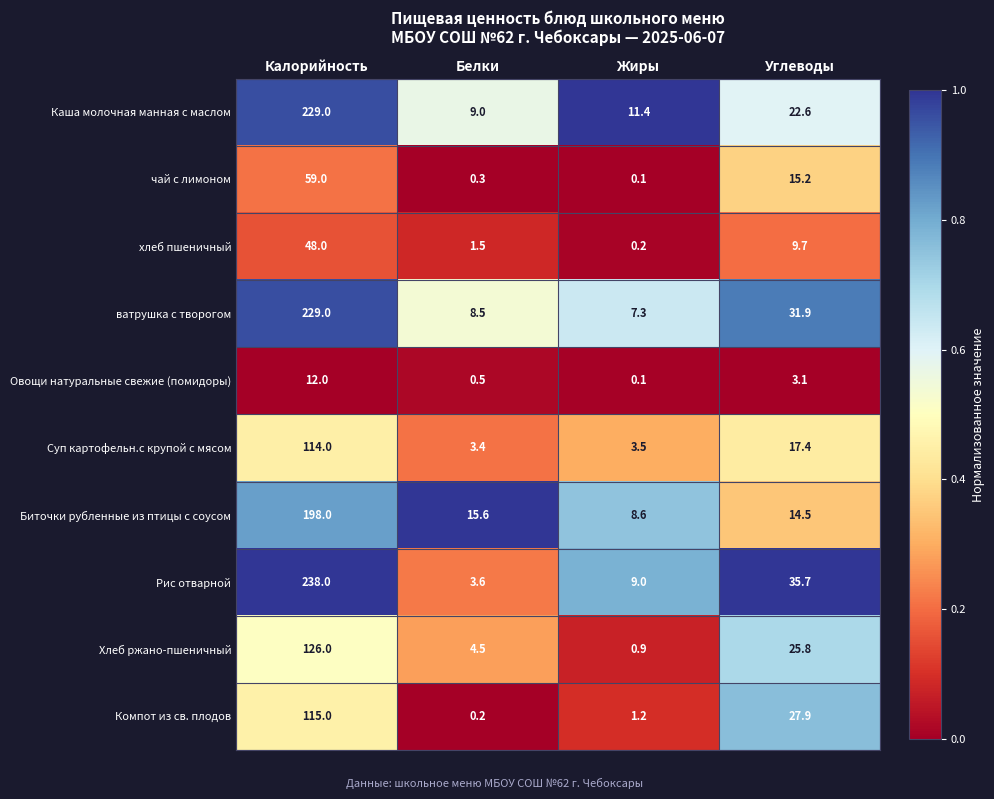

Which series has the largest range (max minus min)?

Рис отварной